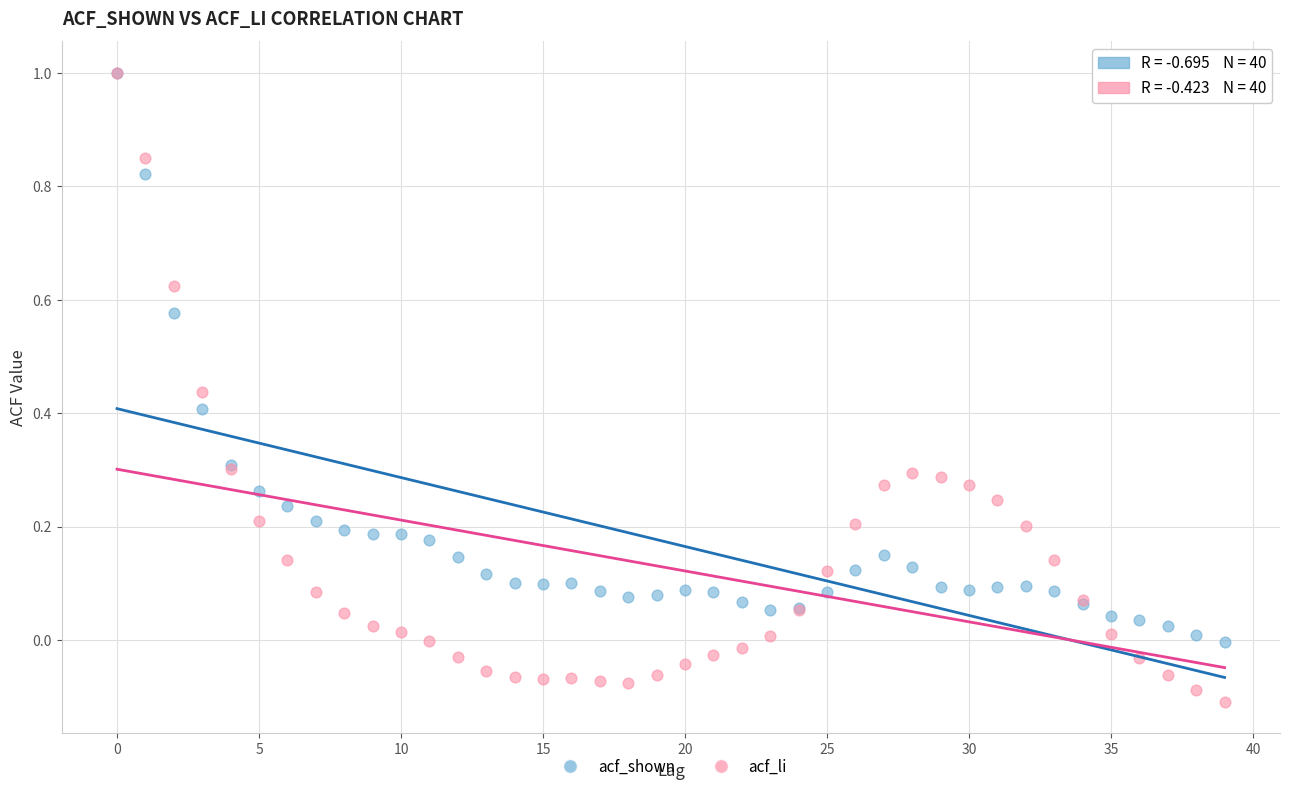

Which series has the widest spread of Y values?

acf_li